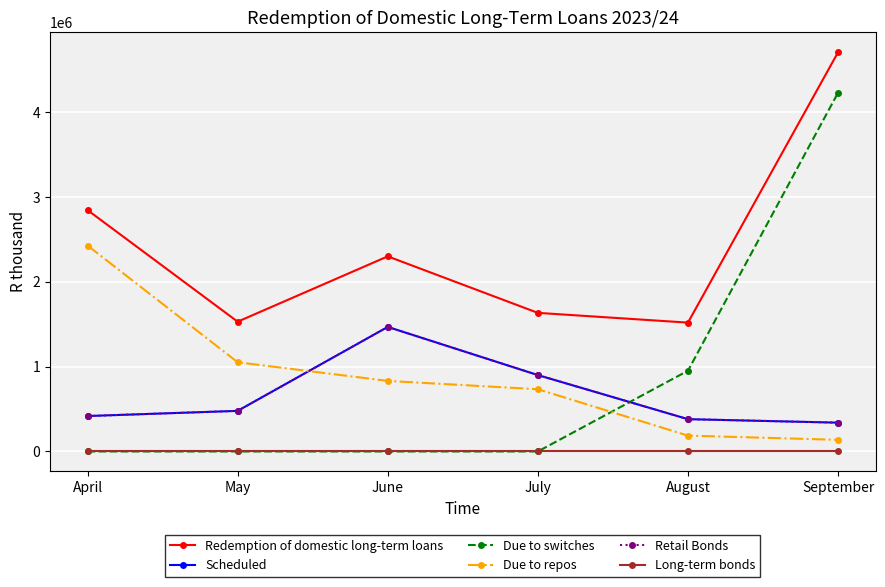

Is this an area chart (filled region under the line)?

No